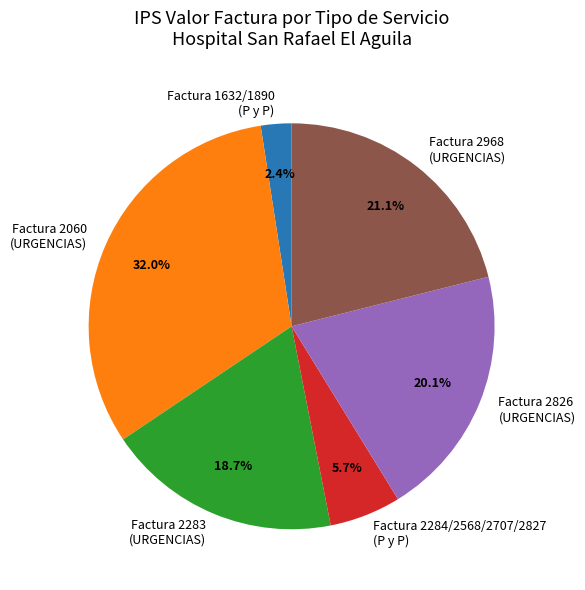

Does Factura 2283 (URGENCIAS) represent more than half of the total?

No